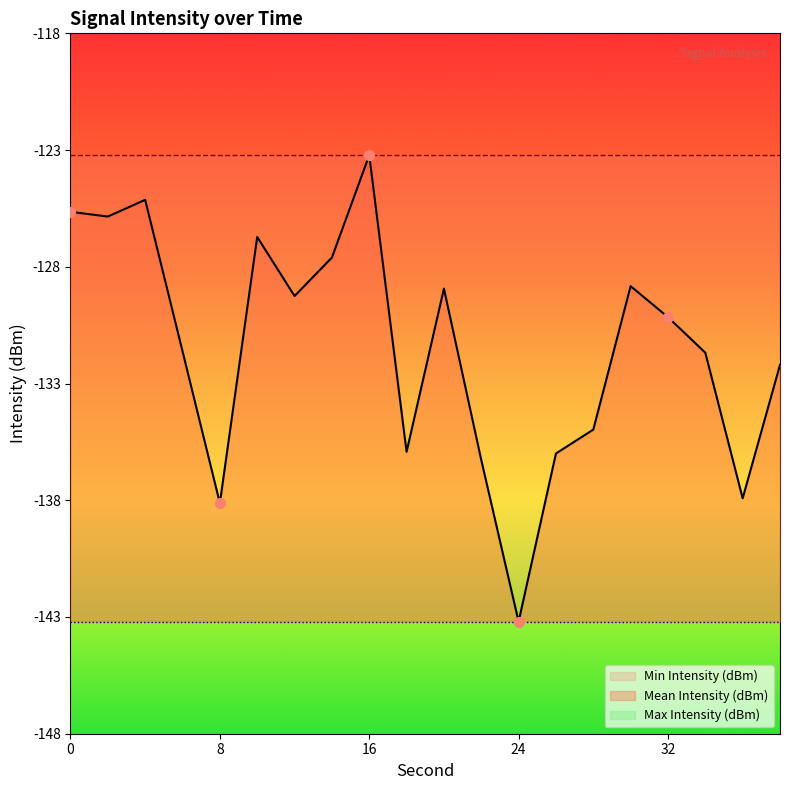

Which series has the largest total across all categories?

Max Intensity (dBm)